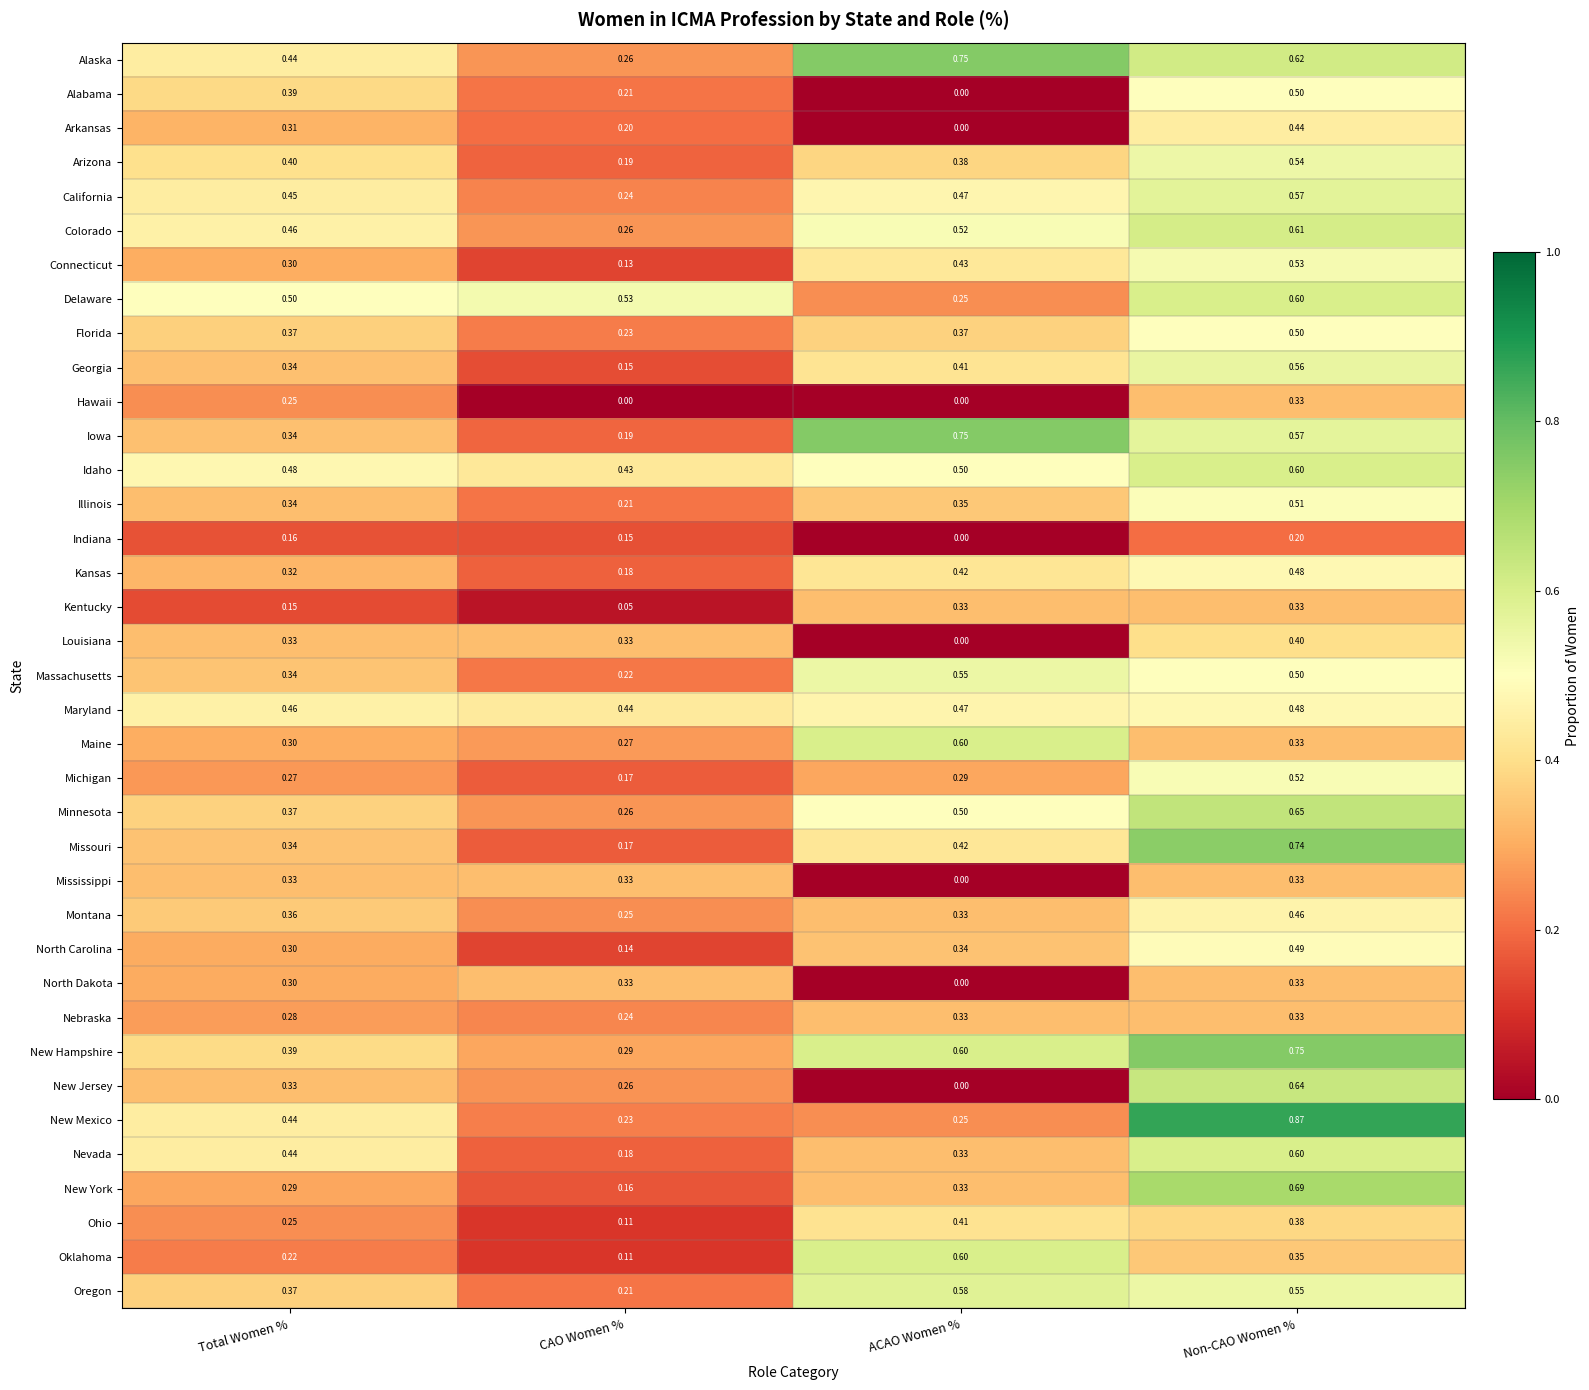

Which category has the highest value in the Colorado series?

Non-CAO Women %